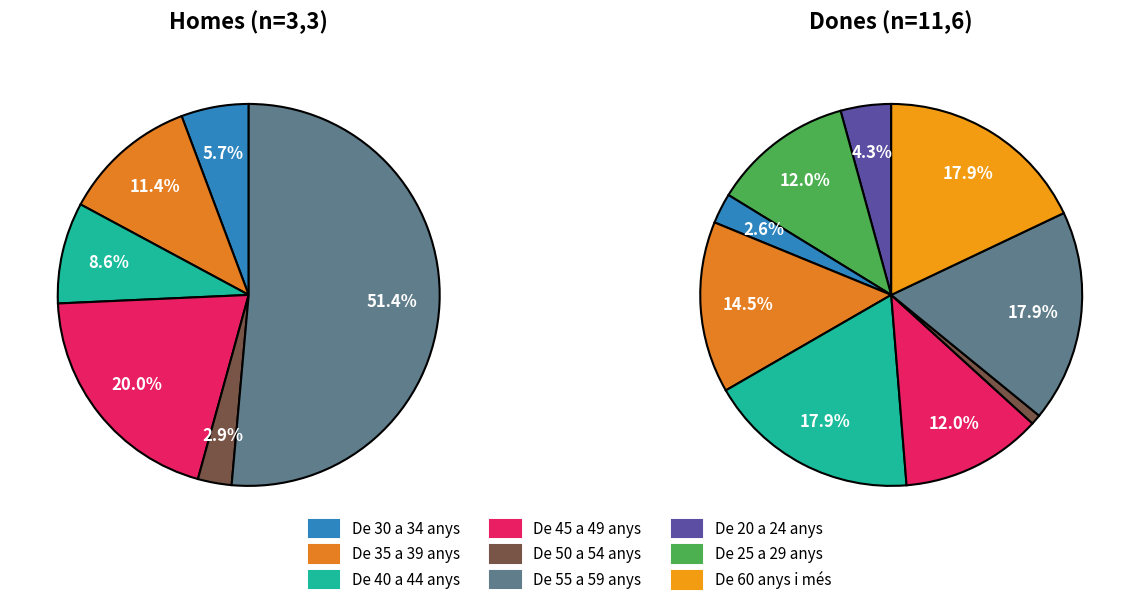

What is the largest slice in the pie chart?

De 40 a 44 anys